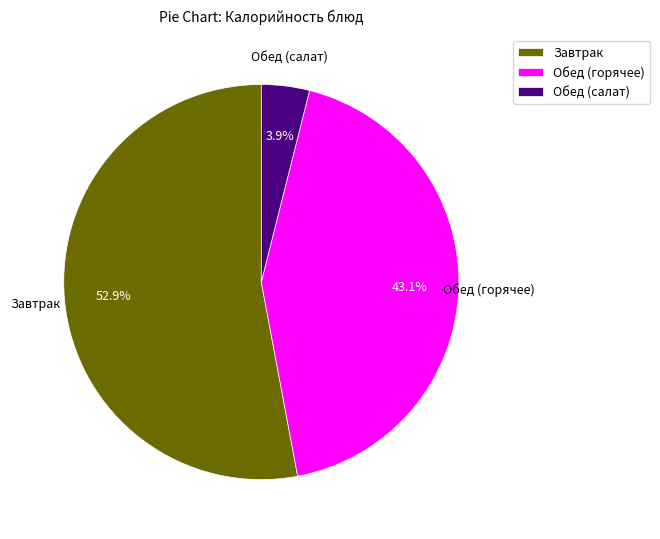

Which slice is the largest?

Завтрак